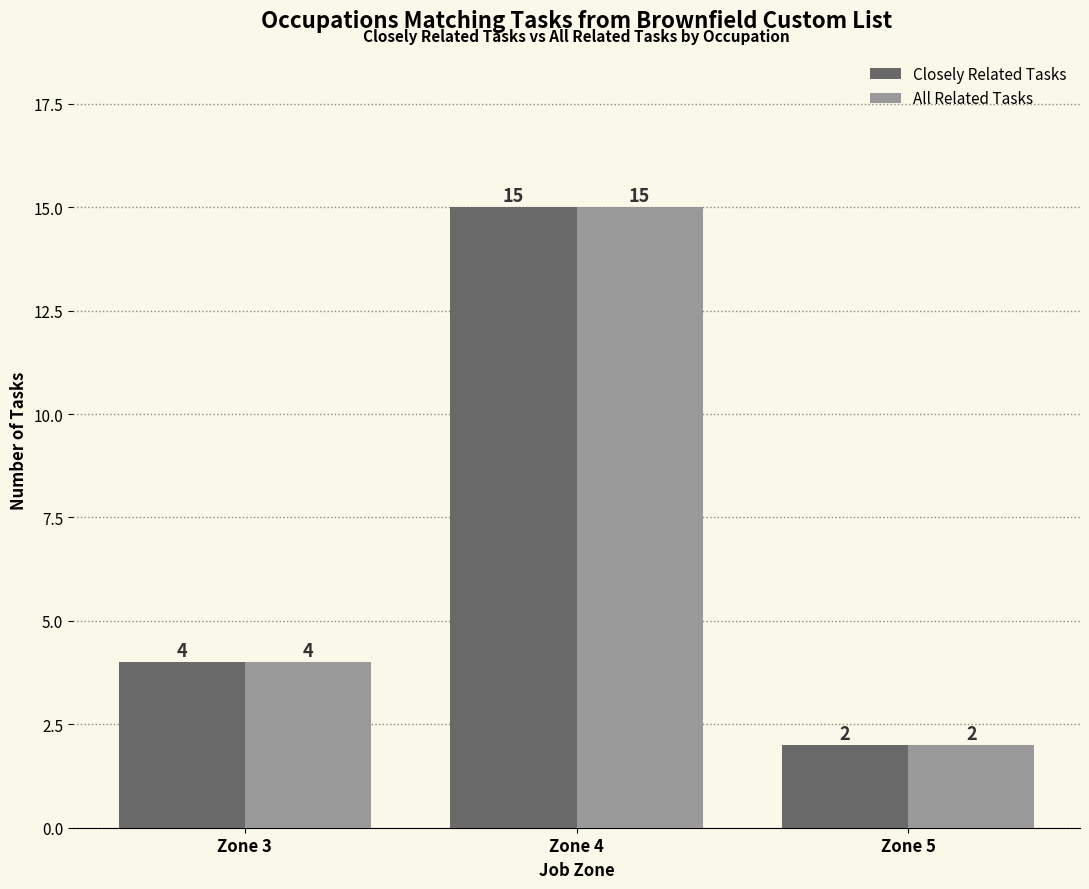

What is the maximum value shown in the chart?

15